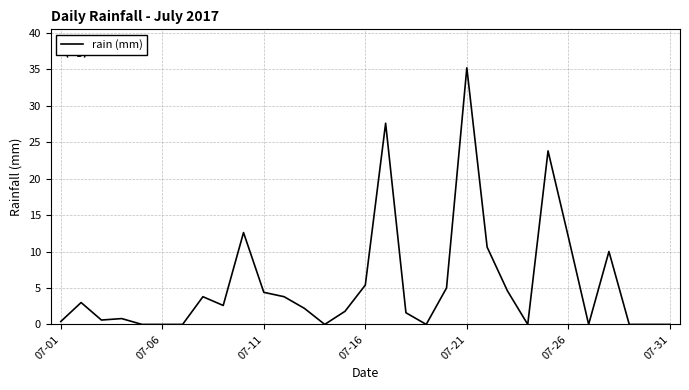

What is the difference between the maximum and minimum values?

35.2